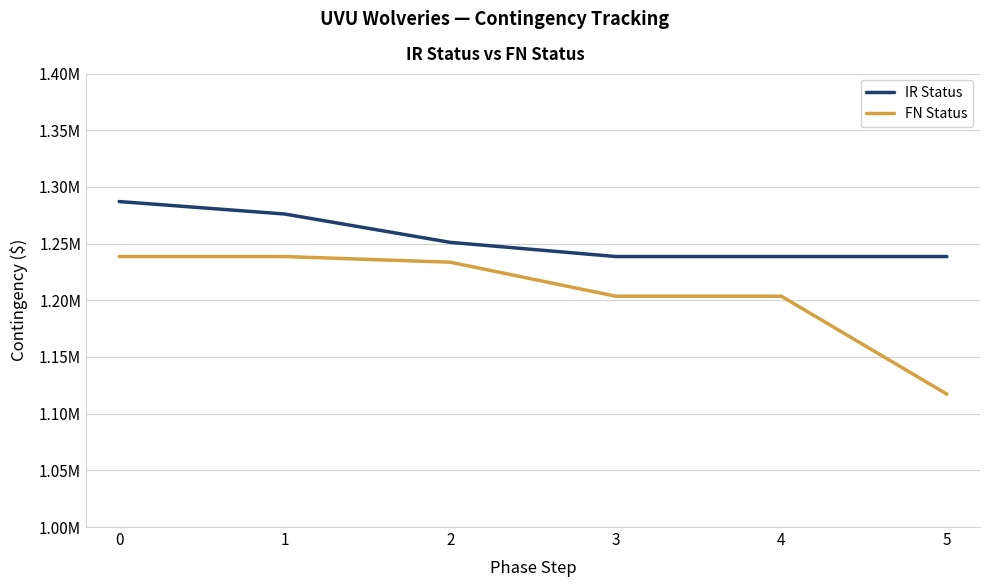

Is it true that IR Status equals 2058925.0 at 0?

False